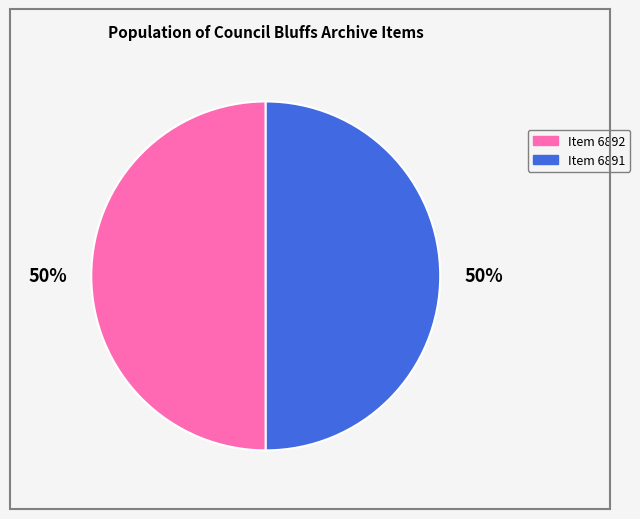

How many segments does this pie chart have?

2